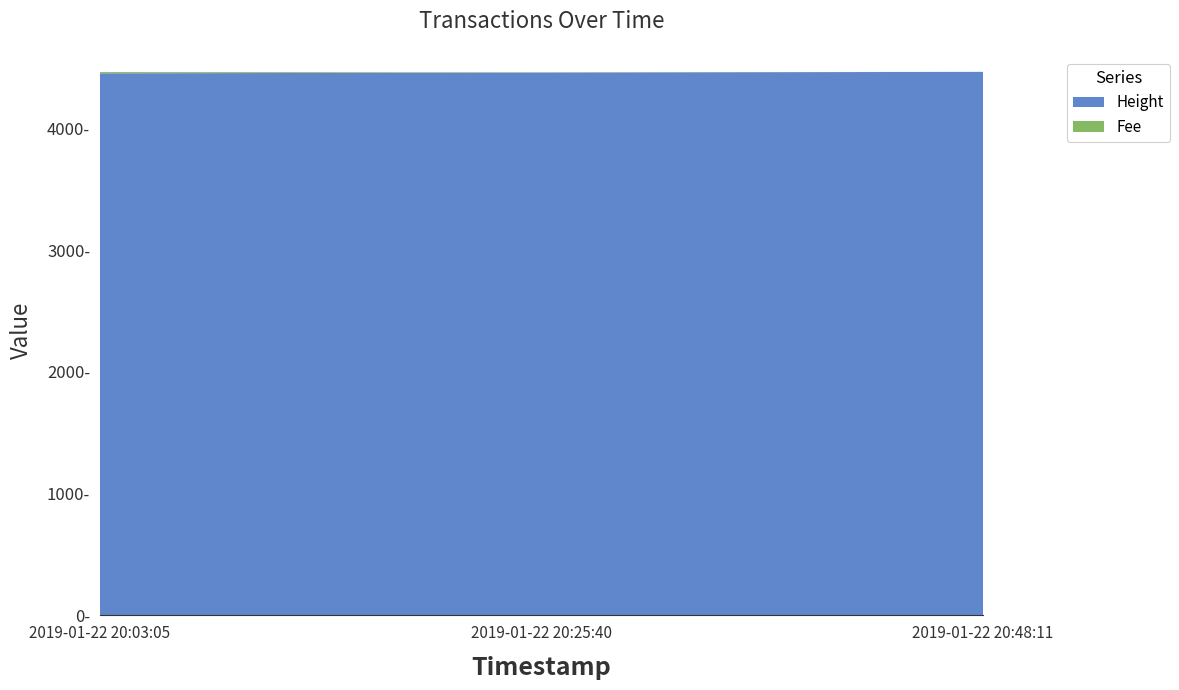

Reading left to right, list all the values displayed in this chart.

Height: 4451.0	4457.0	4463.0
Fee: 9.9	2.6	0.1